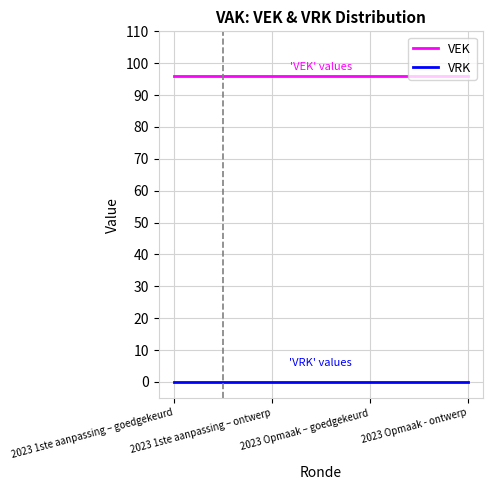

True or false: VEK has a value of 33 at 2023 1ste aanpassing – goedgekeurd.

False